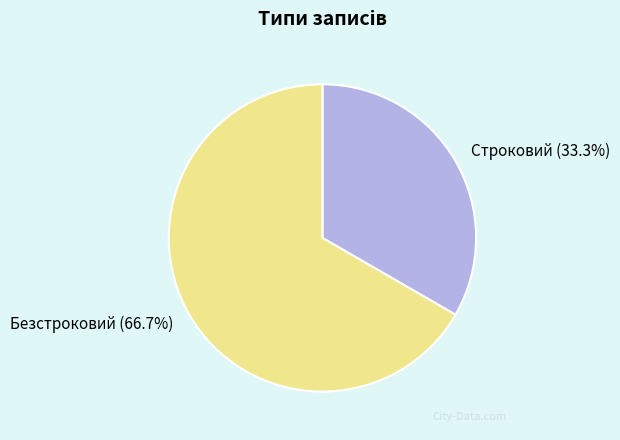

To the nearest percent, what percentage of the pie is Строковий?

33%